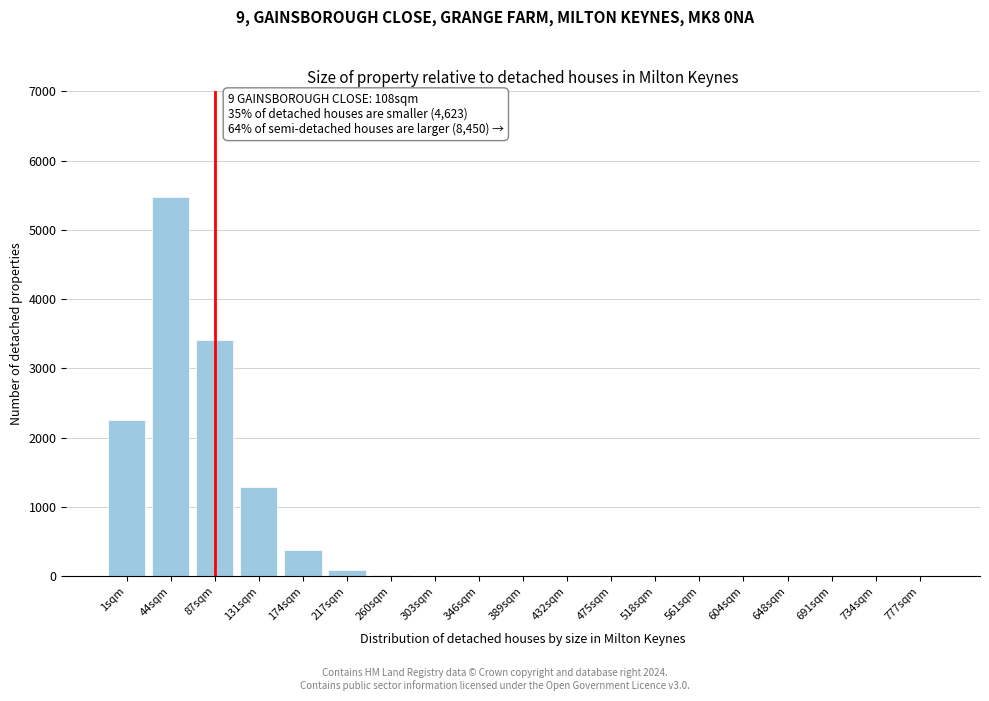

What is the change in value from 44sqm to 691sqm?

-5480